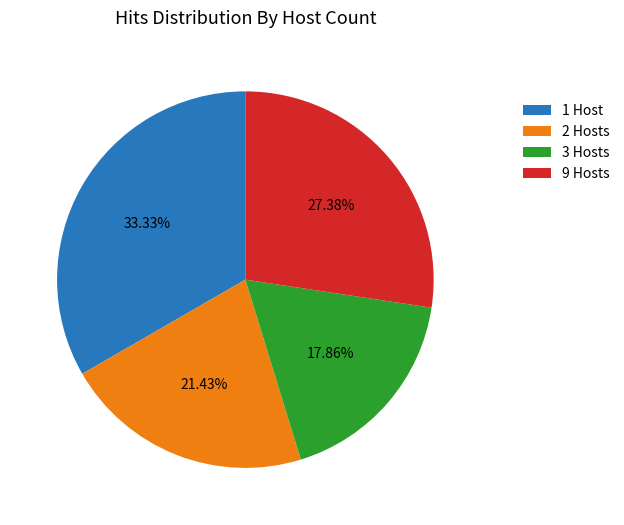

How many segments does this pie chart have?

4